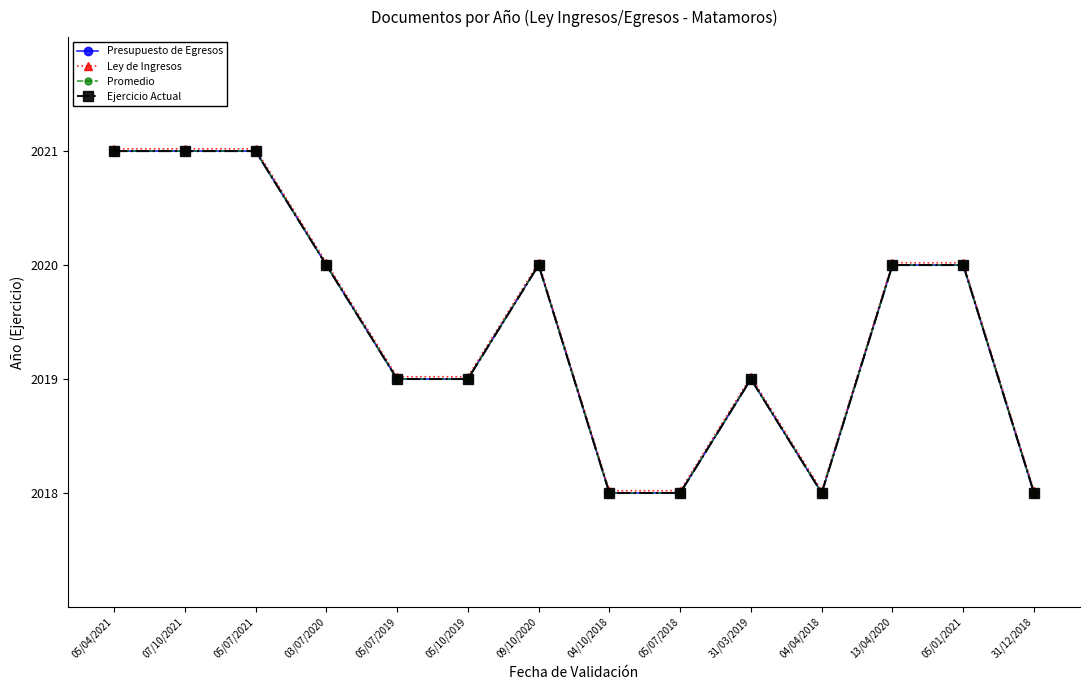

What is the difference between the maximum and minimum values in the Ejercicio Actual series?

3.0